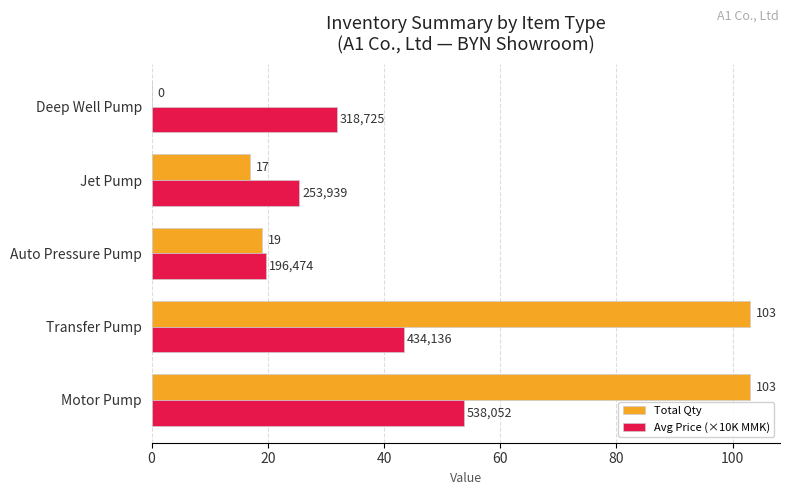

What is the sum of all Avg Price (×10K MMK) values?

174.1